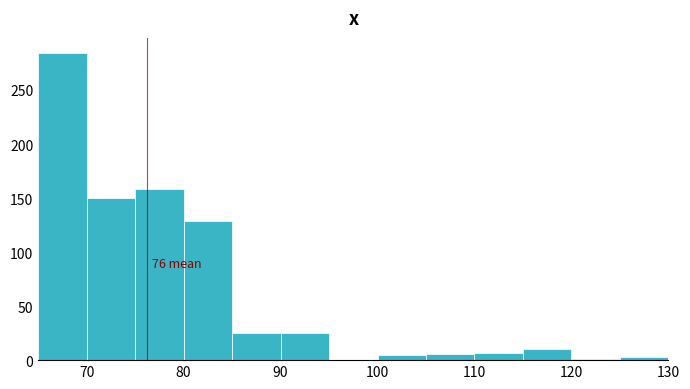

Which range on the x-axis has the tallest bar?

65 to 70